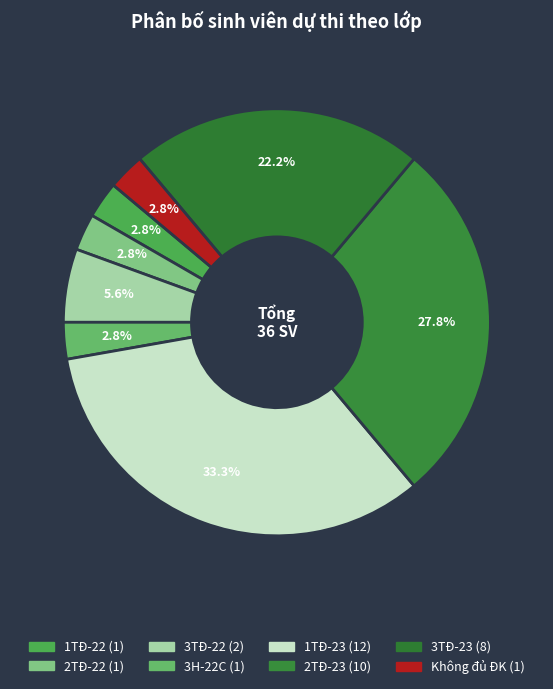

Approximately how many times larger is the value at 2TĐ-23 compared to 3TĐ-22?

5.0